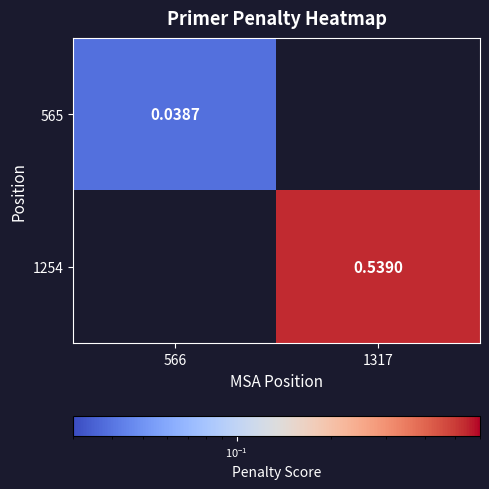

Rank the series by their maximum value, from highest to lowest.

1254, 565